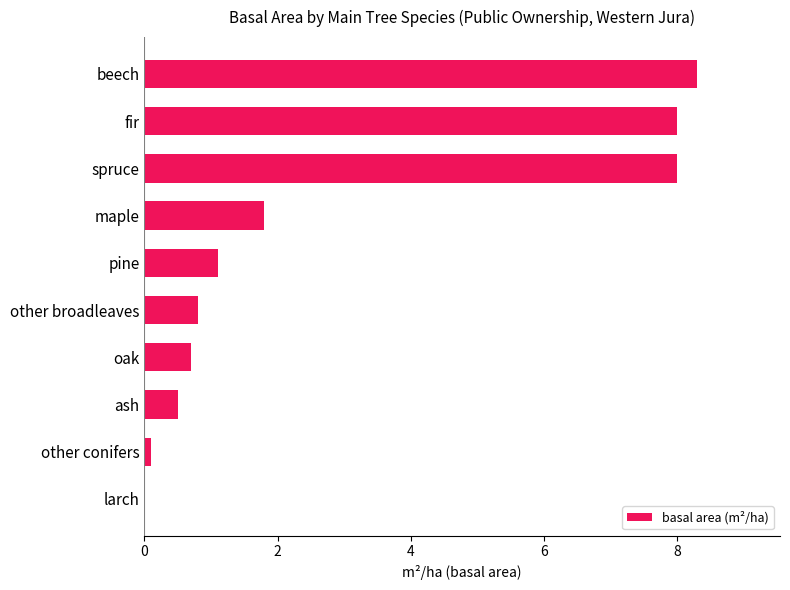

Count the number of categories in the chart.

10